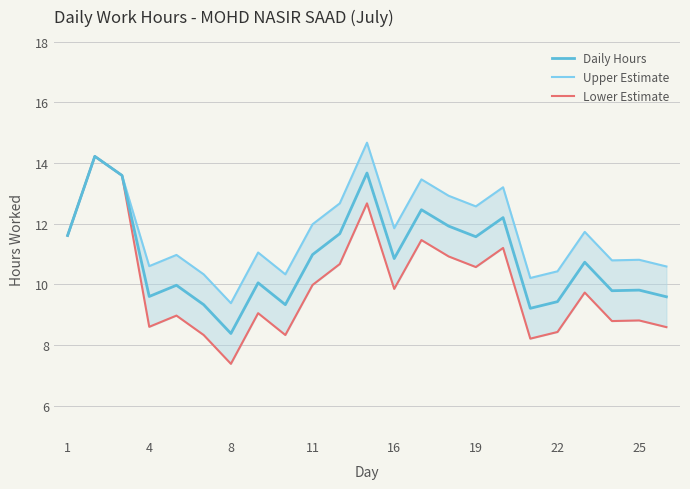

The value of Daily Hours at 19 is 7.3. True or false?

False